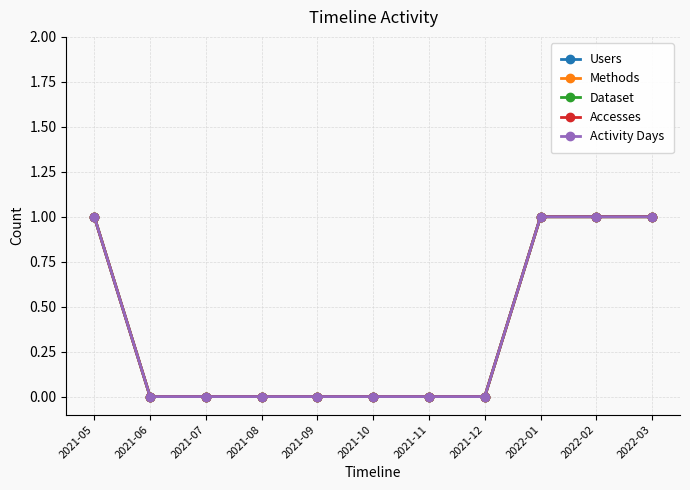

Does the chart have visible grid lines?

Yes